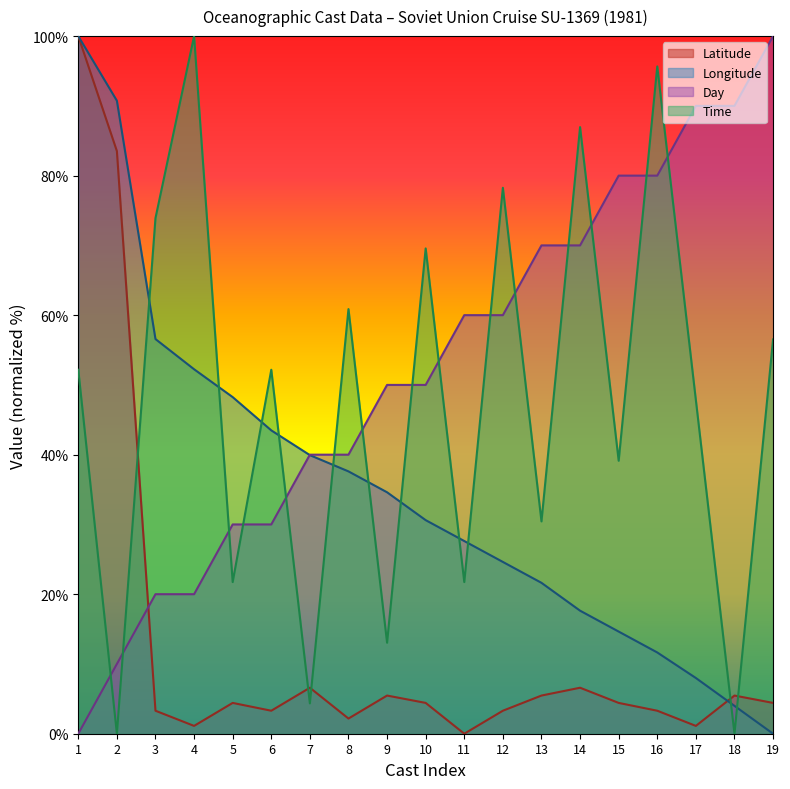

How many values in the Longitude series exceed 30?

10